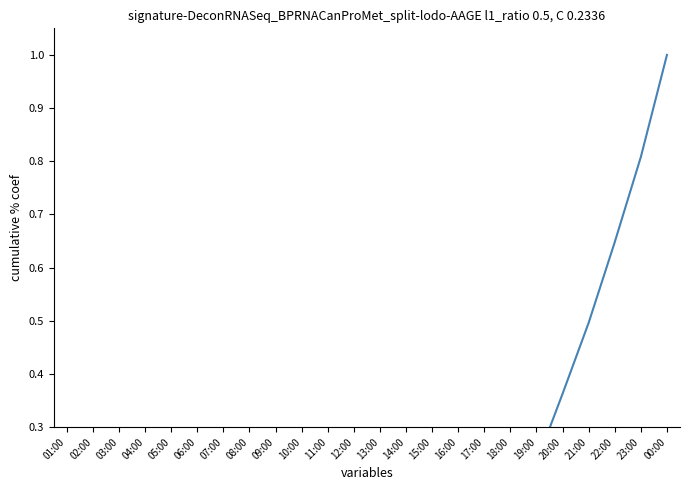

Between 01:00 and 18:00, which is larger?

18:00